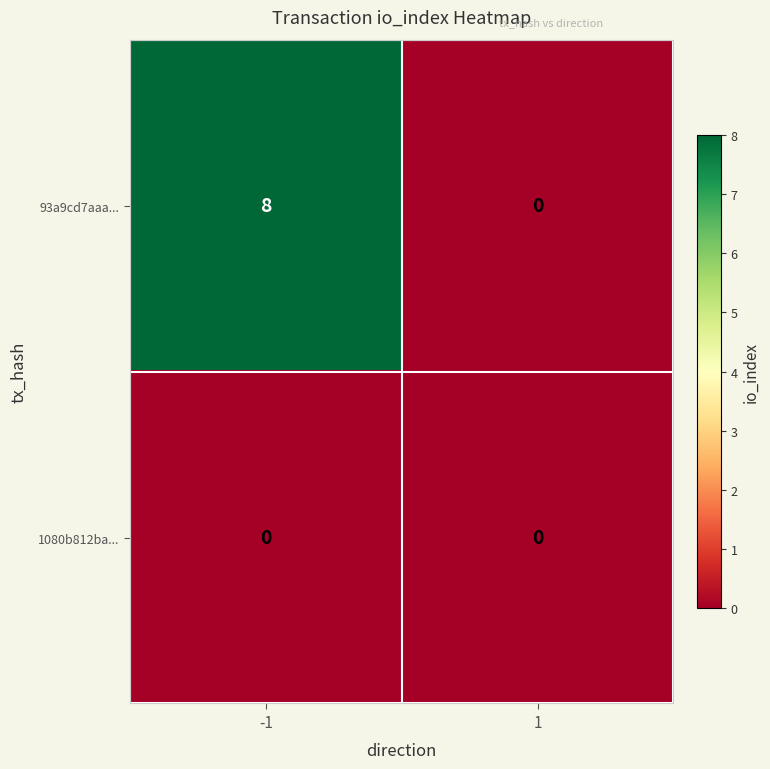

What is the spread (max minus min) of values at -1?

8